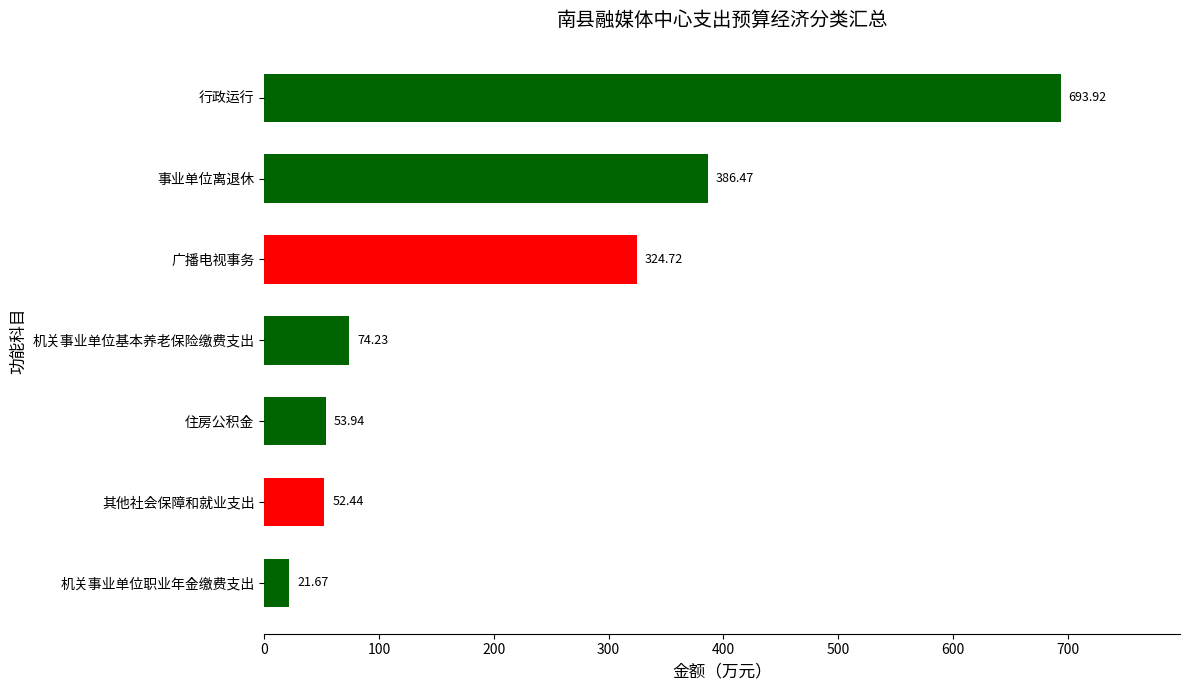

Approximately how many times larger is the value at 机关事业单位基本养老保险缴费支出 compared to 住房公积金?

1.4